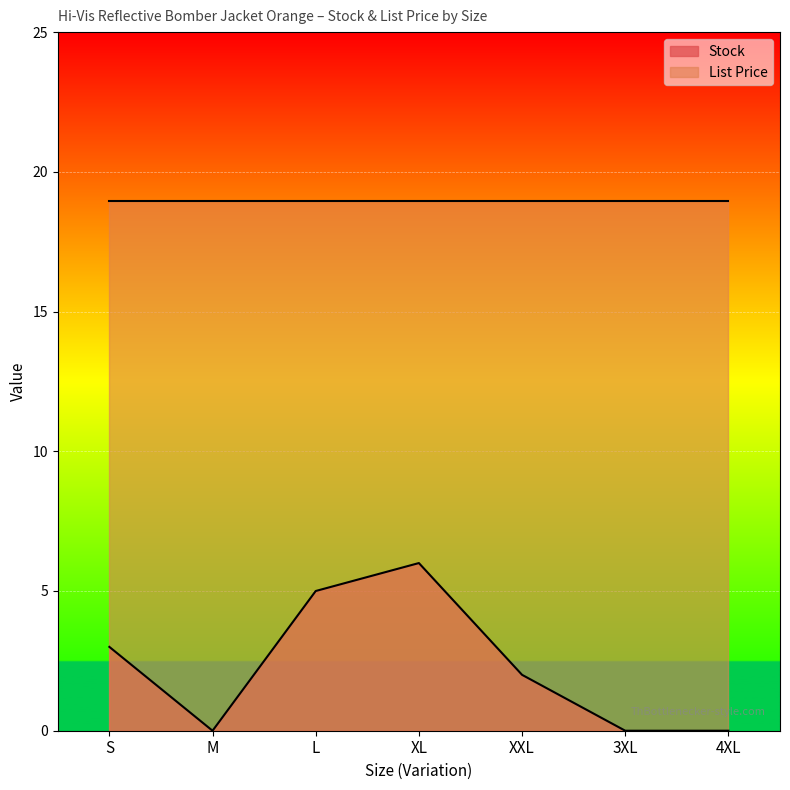

True or false: there are more than 0 points higher than both neighbors.

True